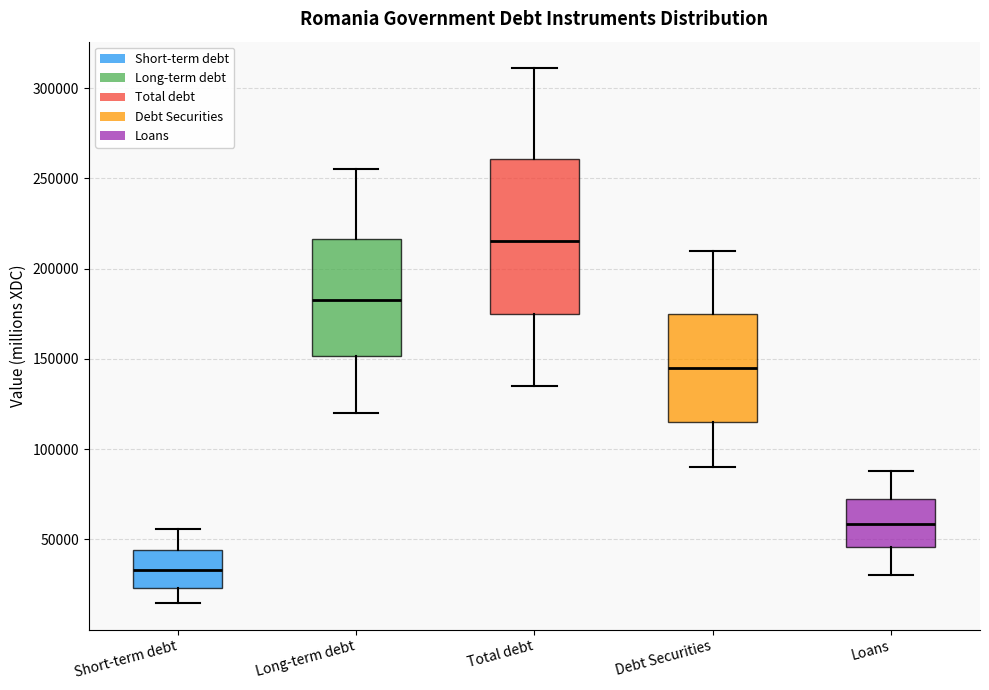

Reading left to right, transcribe this box plot: for each box, give where its median line is, the range the box spans, and where its two whiskers end, as read against the y-axis. The values are not printed on the chart, so give them approximately, as read against the axis.

Short-term debt: median 35000, box 25000 to 45000, whiskers 15000 to 55000
Long-term debt: median 185000, box 150000 to 215000, whiskers 120000 to 255000
Total debt: median 215000, box 175000 to 260000, whiskers 135000 to 310000
Debt Securities: median 145000, box 115000 to 175000, whiskers 90000 to 210000
Loans: median 60000, box 45000 to 75000, whiskers 30000 to 90000